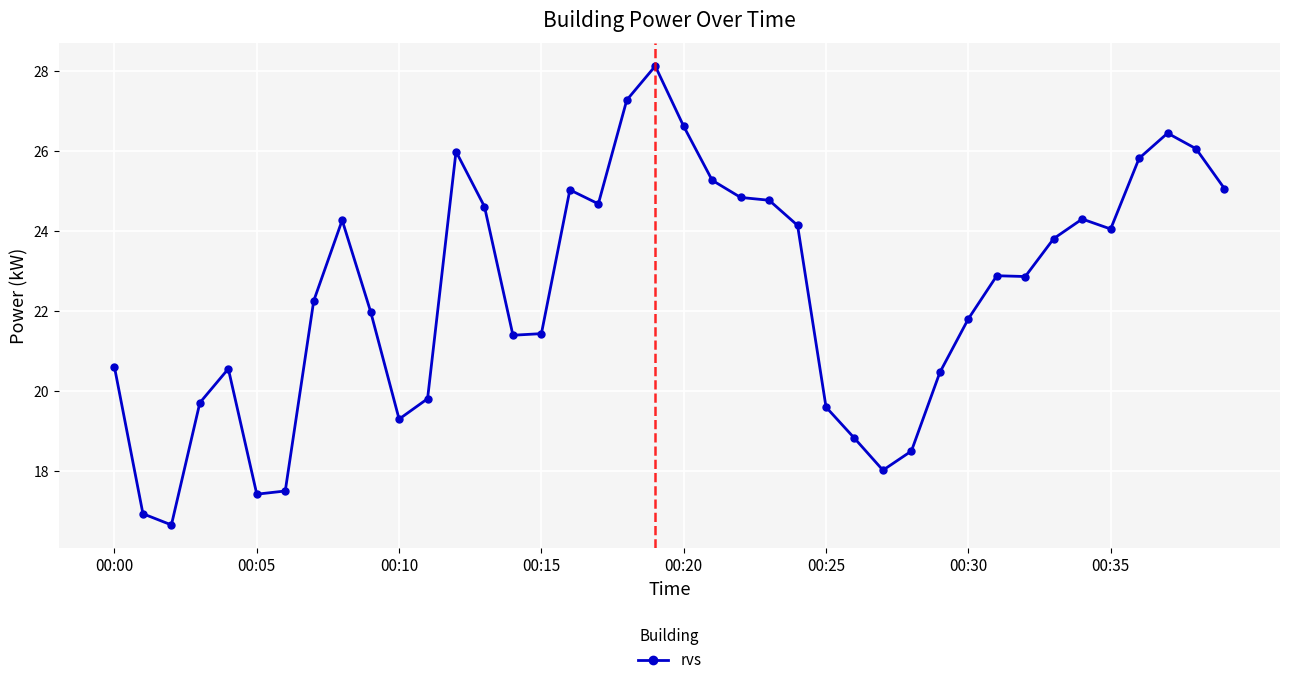

What is the value of the 22nd point from the left?

25.3